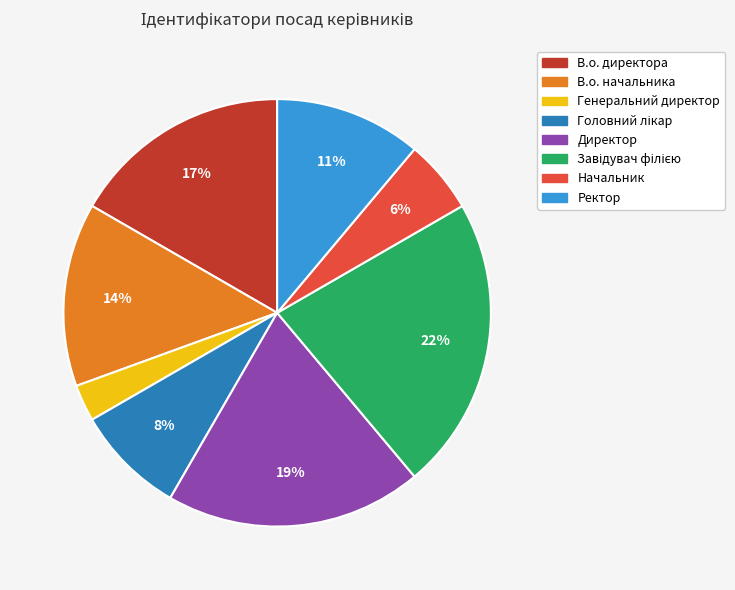

Between Ректор and Директор, which is larger?

Директор